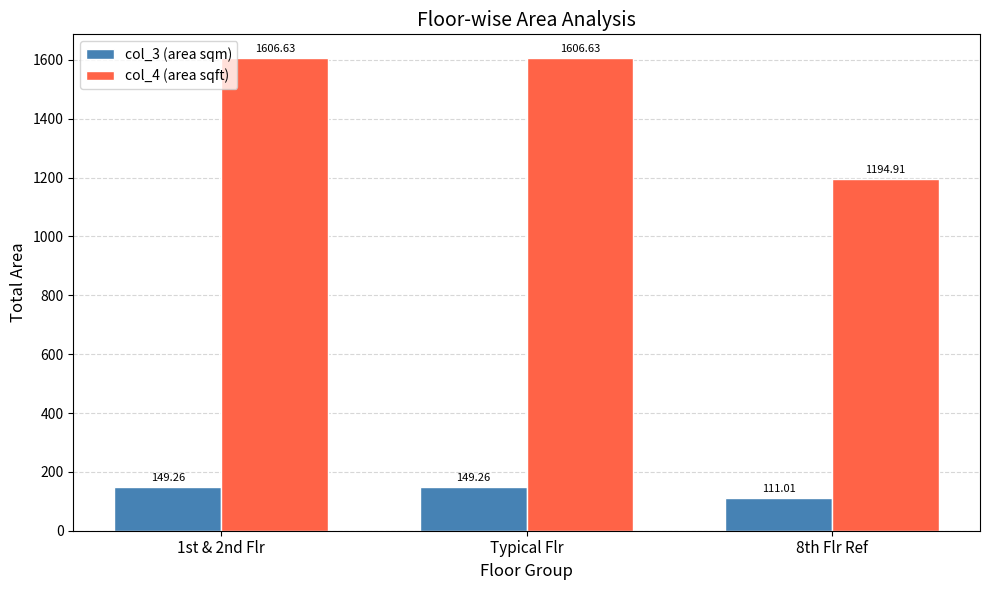

The value of col_3 (area sqm) at Typical Flr is 149.3. True or false?

True